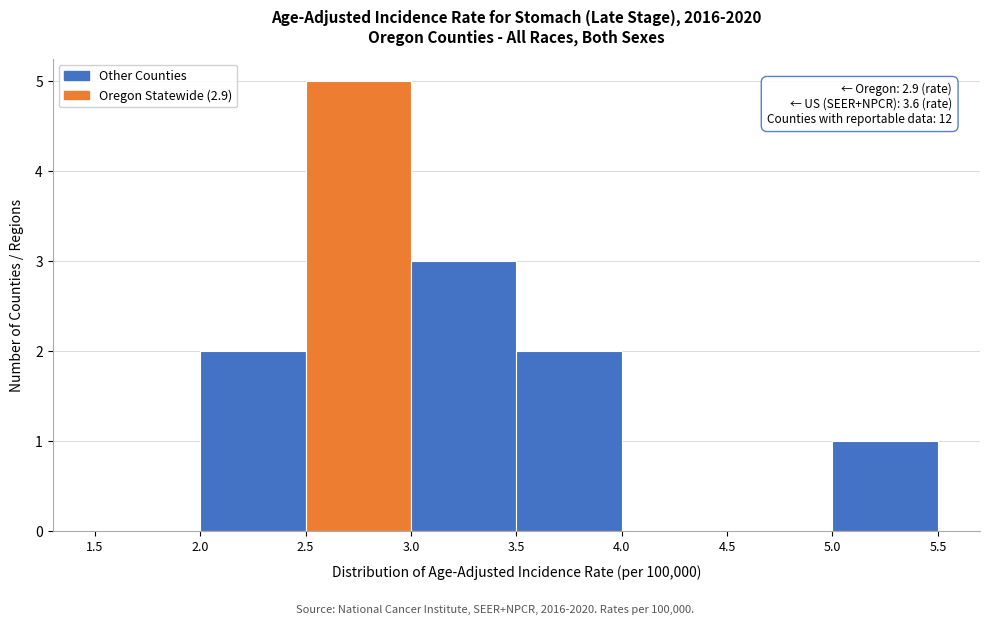

Which range on the x-axis has the tallest bar?

2.5 to 3.0